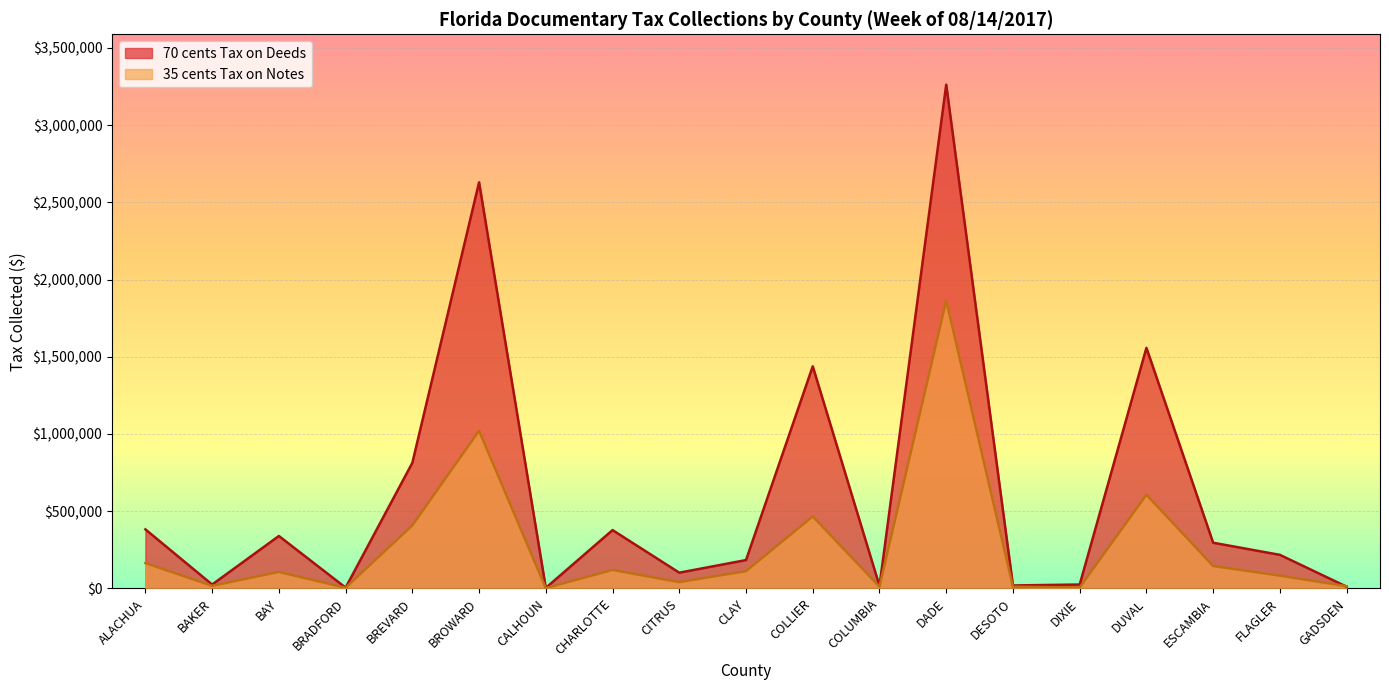

What is the average value of the 70 cents Tax on Deeds series?

615575.3